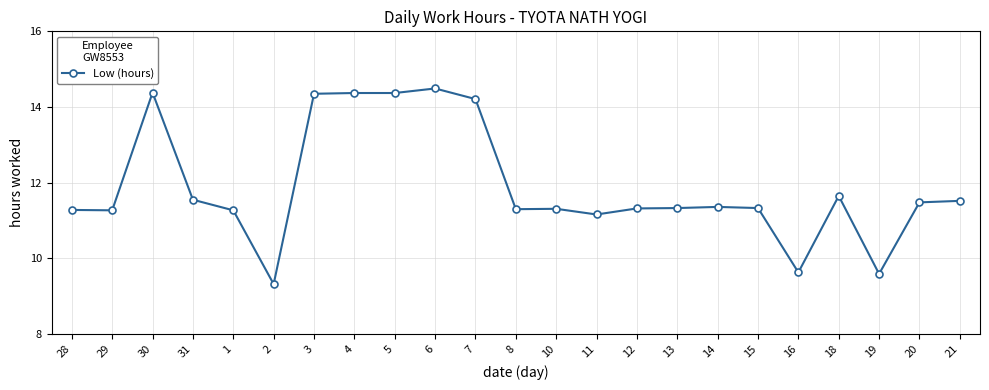

The value at 4 is 14.4. True or false?

True